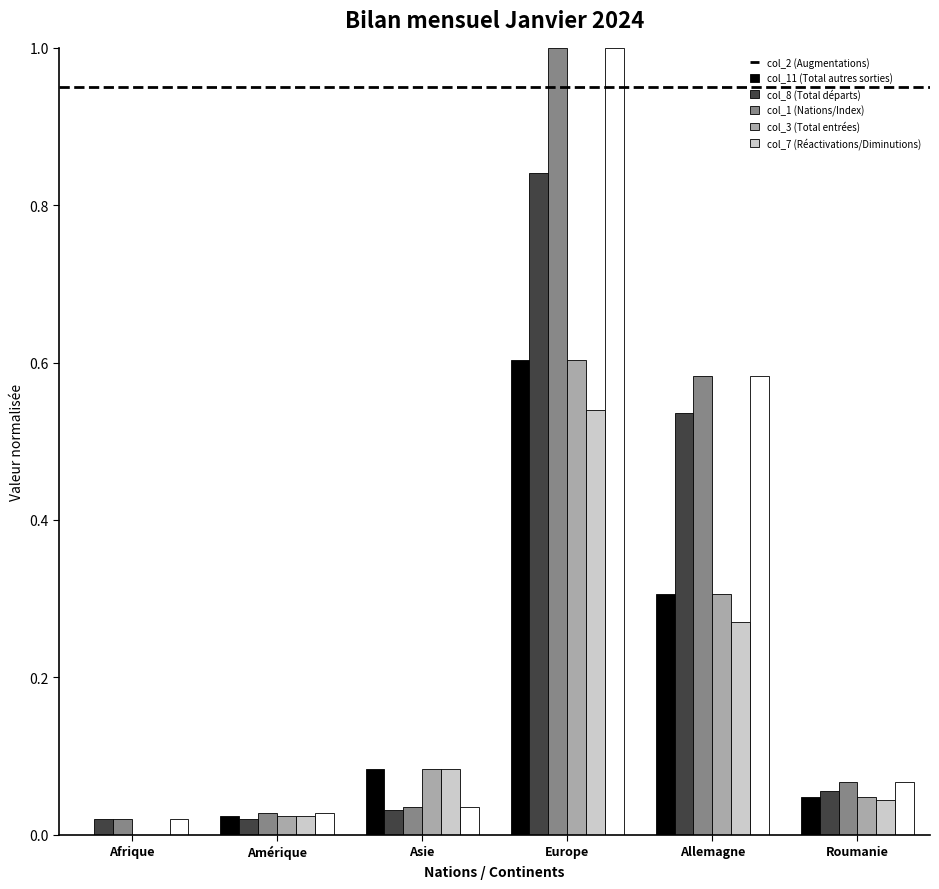

What is the sum of the col_2 (Augmentations) values at Allemagne and Asie?

0.4